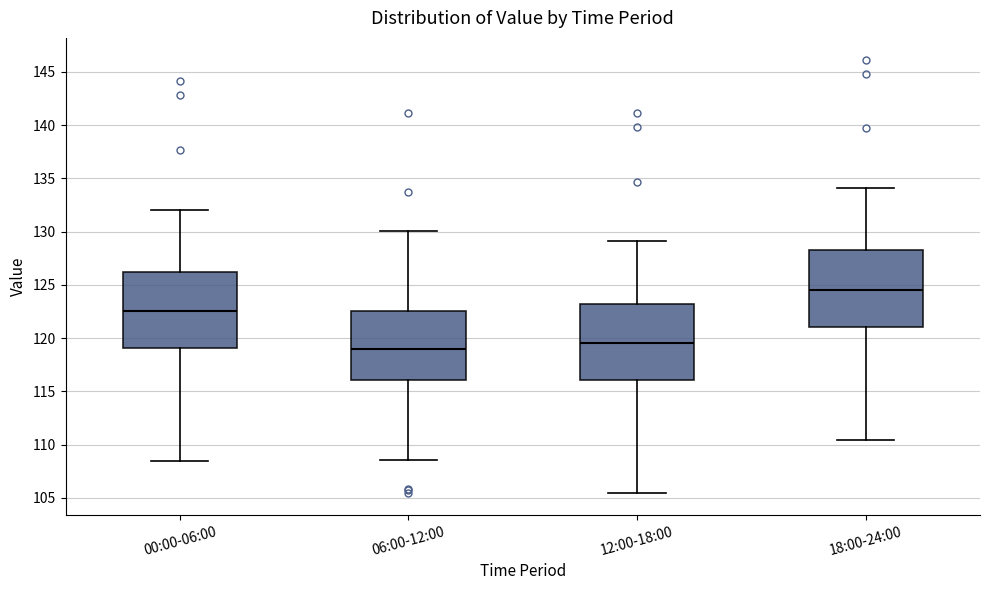

Which box's median line is the lowest?

06:00-12:00